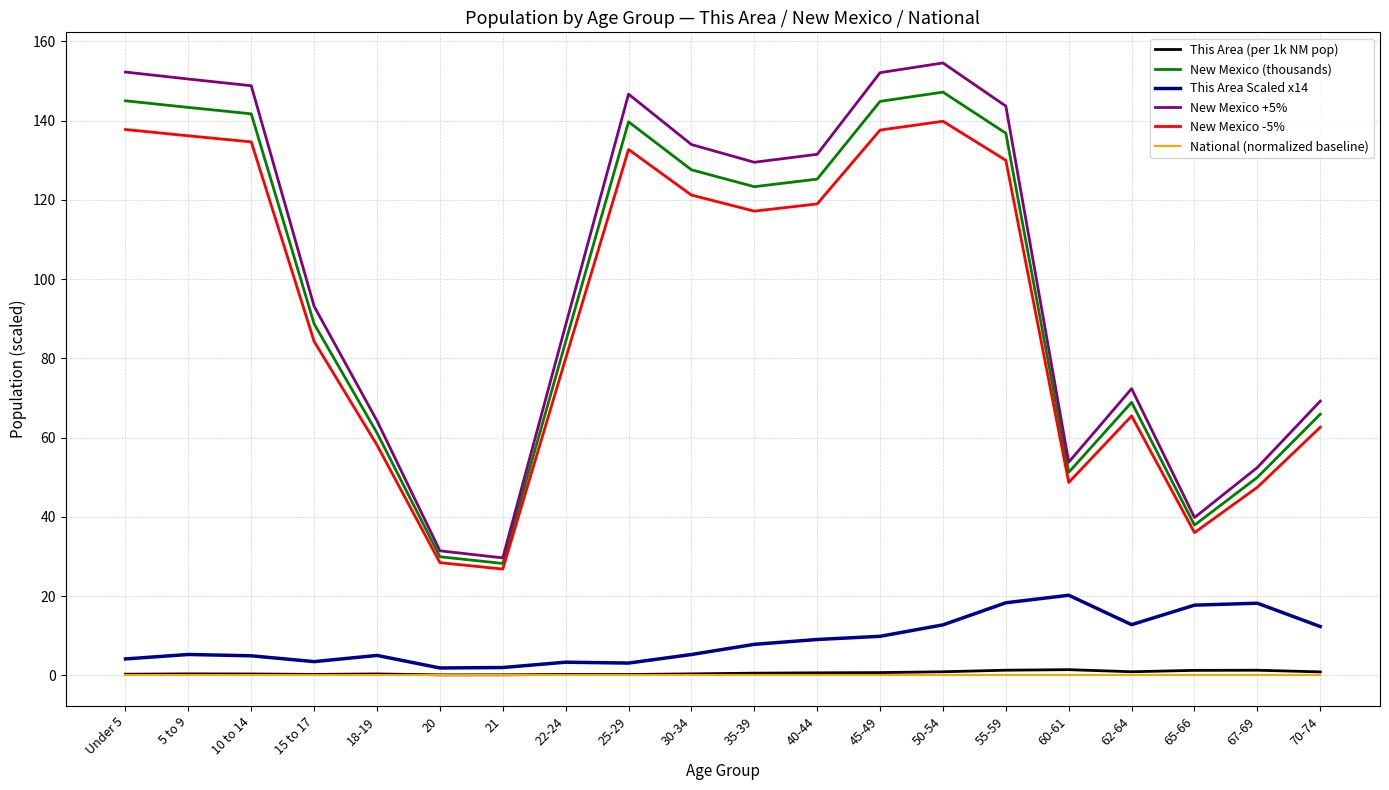

At which label does New Mexico (thousands) first exceed 123?

Under 5